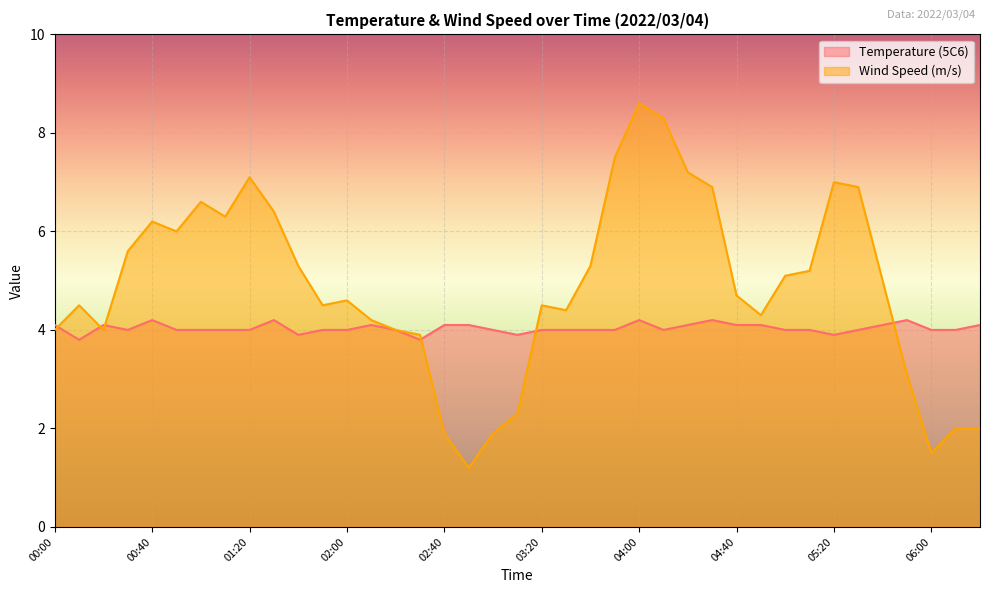

What is the average value of the Wind Speed (m/s) series?

4.9